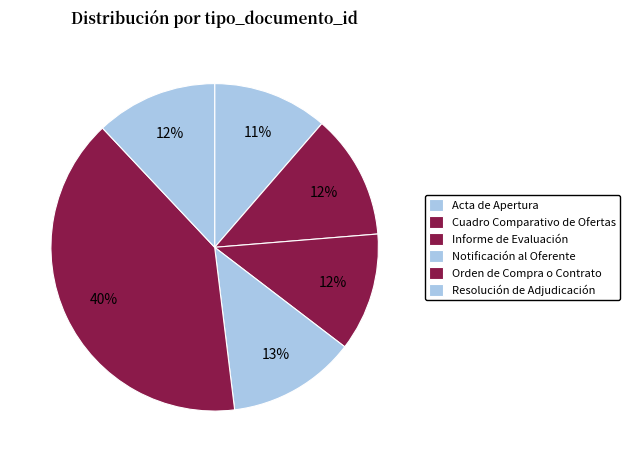

Rank the categories by value from lowest to highest.

Acta de Apertura, Informe de Evaluación, Resolución de Adjudicación, Cuadro Comparativo de Ofertas, Notificación al Oferente, Orden de Compra o Contrato